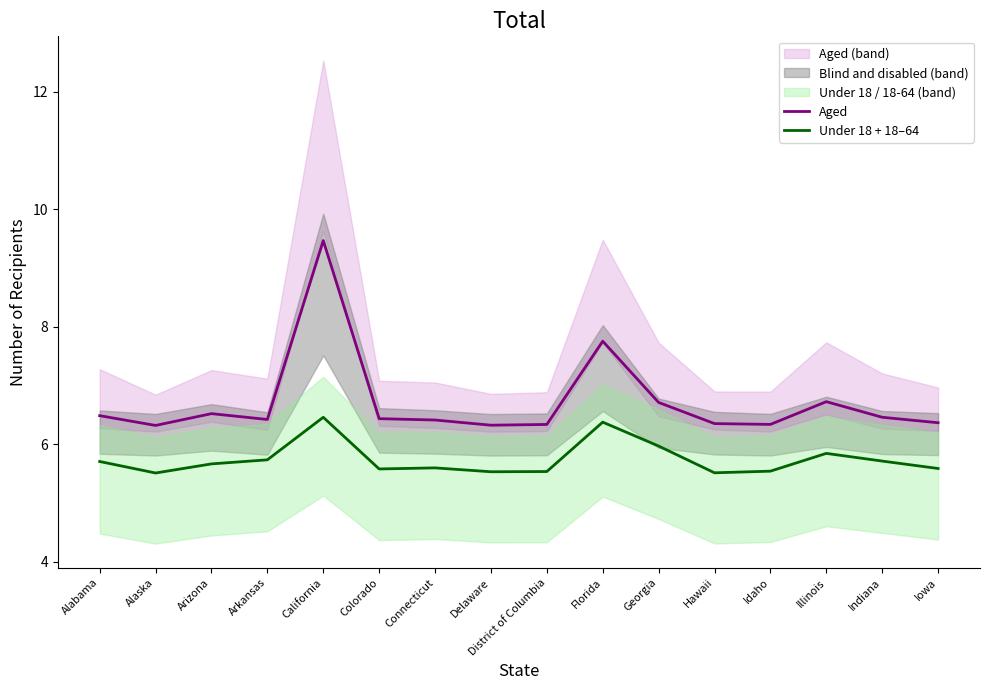

How many lines are shown in the chart?

2